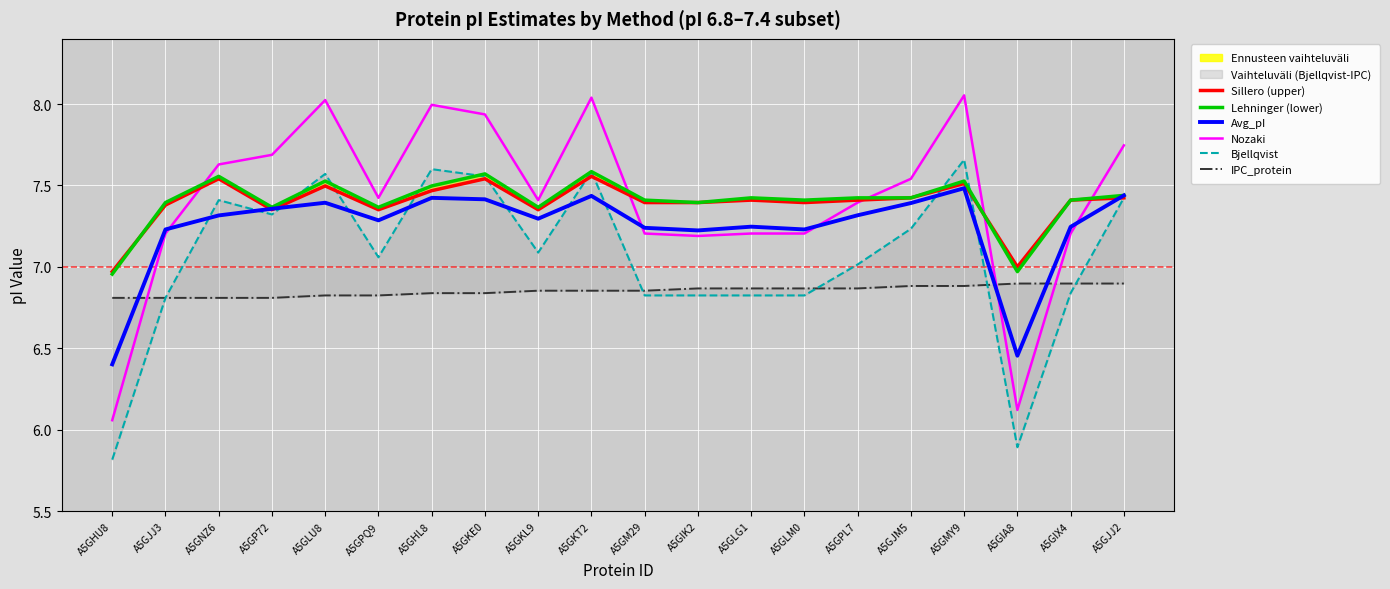

Reading left to right, list all the values displayed in this chart.

Sillero (upper): 7.0	7.4	7.5	7.4	7.5	7.4	7.5	7.5	7.4	7.6	7.4	7.4	7.4	7.4	7.4	7.4	7.5	7.0	7.4	7.4
Lehninger (lower): 7.0	7.4	7.6	7.4	7.5	7.4	7.5	7.6	7.4	7.6	7.4	7.4	7.4	7.4	7.4	7.4	7.5	7.0	7.4	7.4
Avg_pI: 6.4	7.2	7.3	7.4	7.4	7.3	7.4	7.4	7.3	7.4	7.2	7.2	7.2	7.2	7.3	7.4	7.5	6.5	7.2	7.4
Nozaki: 6.1	7.2	7.6	7.7	8.0	7.4	8.0	7.9	7.4	8.0	7.2	7.2	7.2	7.2	7.4	7.5	8.1	6.1	7.2	7.7
Bjellqvist: 5.8	6.8	7.4	7.3	7.6	7.1	7.6	7.6	7.1	7.6	6.8	6.8	6.8	6.8	7.0	7.2	7.7	5.9	6.8	7.4
IPC_protein: 6.8	6.8	6.8	6.8	6.8	6.8	6.8	6.8	6.9	6.9	6.9	6.9	6.9	6.9	6.9	6.9	6.9	6.9	6.9	6.9